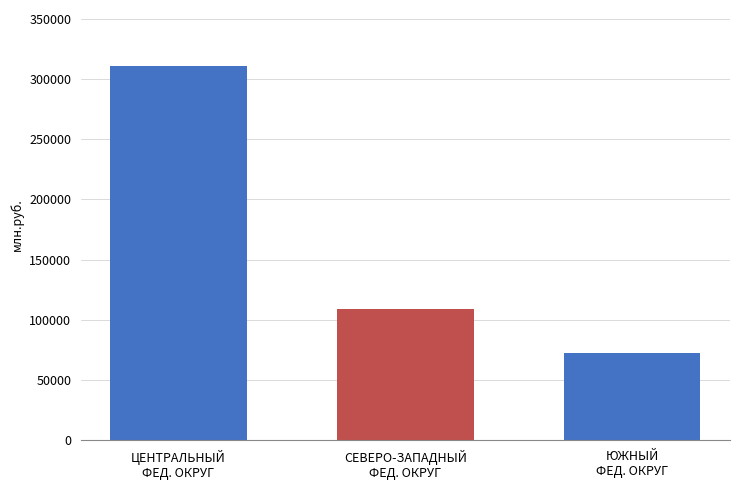

What position from the right is СЕВЕРО-ЗАПАДНЫЙ
ФЕД. ОКРУГ?

2